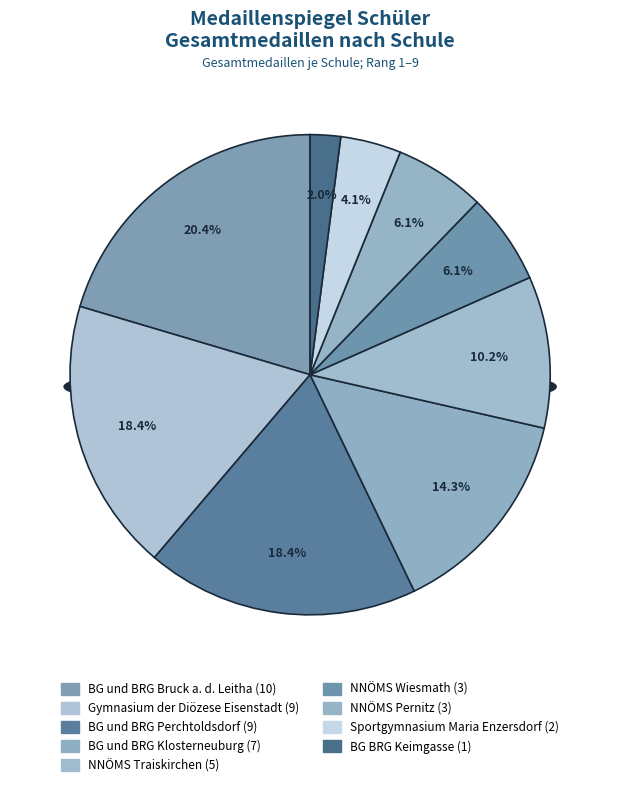

Which has a higher value, NNÖMS Pernitz or NNÖMS Traiskirchen?

NNÖMS Traiskirchen